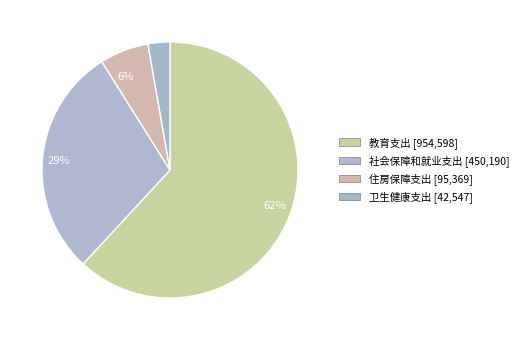

How many segments does this pie chart have?

4